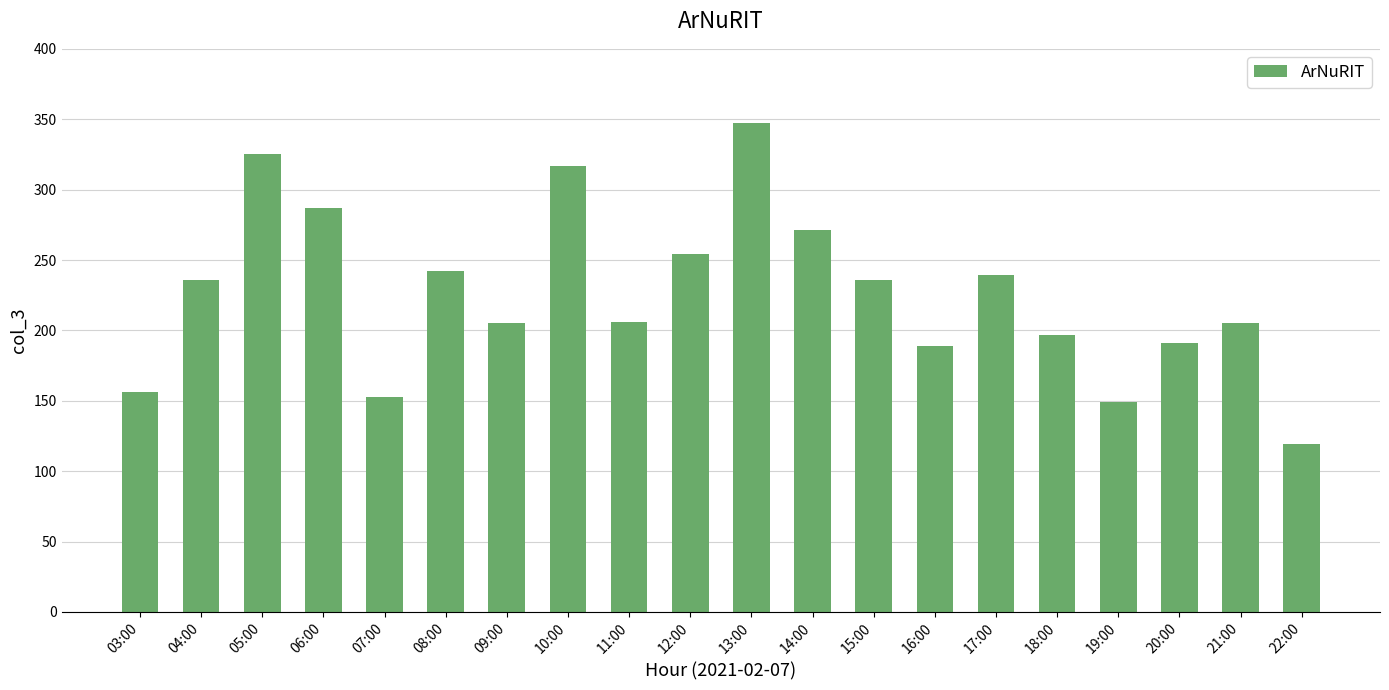

What value does the data have at 07:00, to the nearest 5?

155